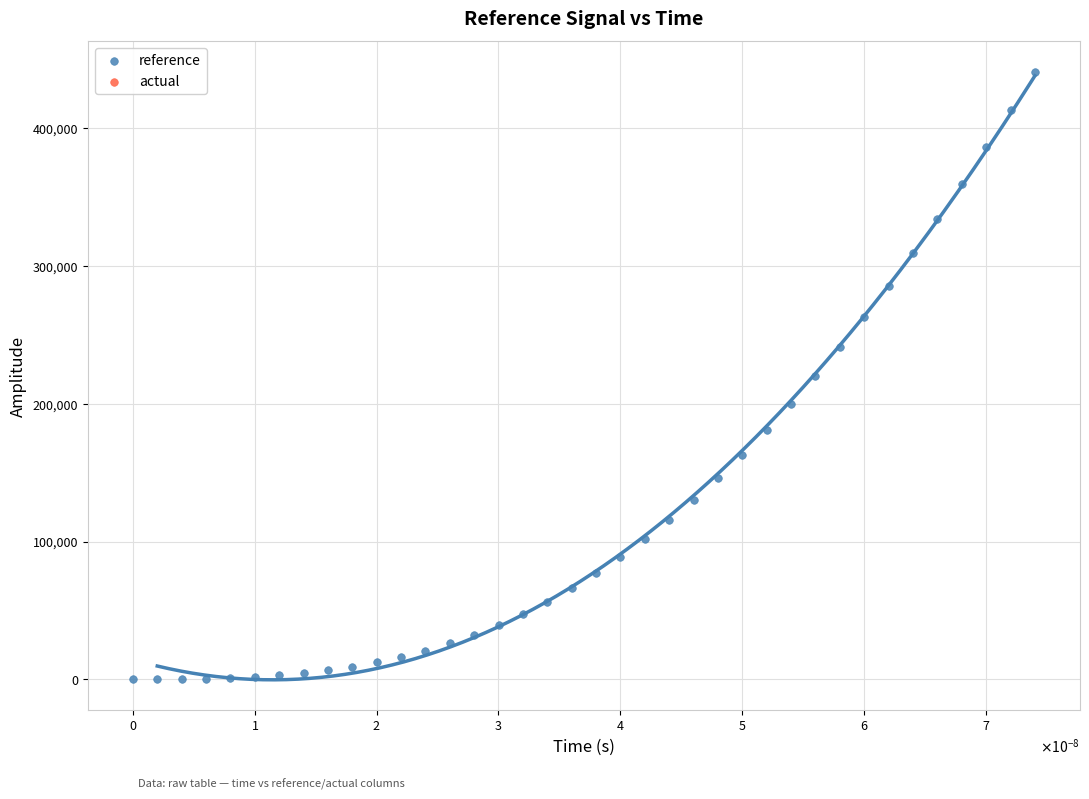

What is the range of Y values (max minus min)?

441292.9